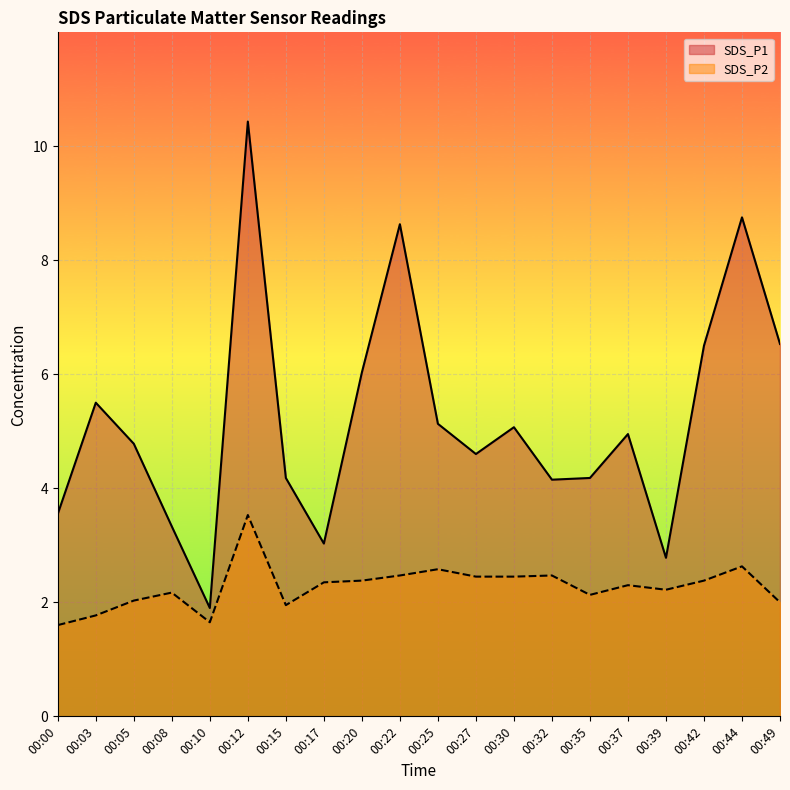

What is the lowest value of the SDS_P2 series?

1.6